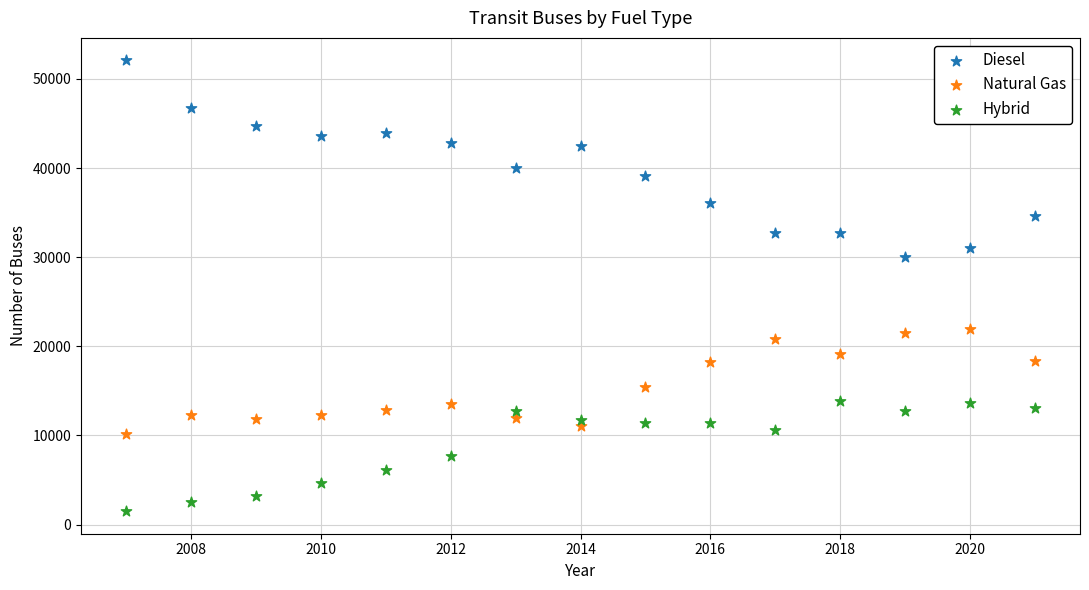

Across all data points, what is the range of Y values (max minus min)?

50568.0